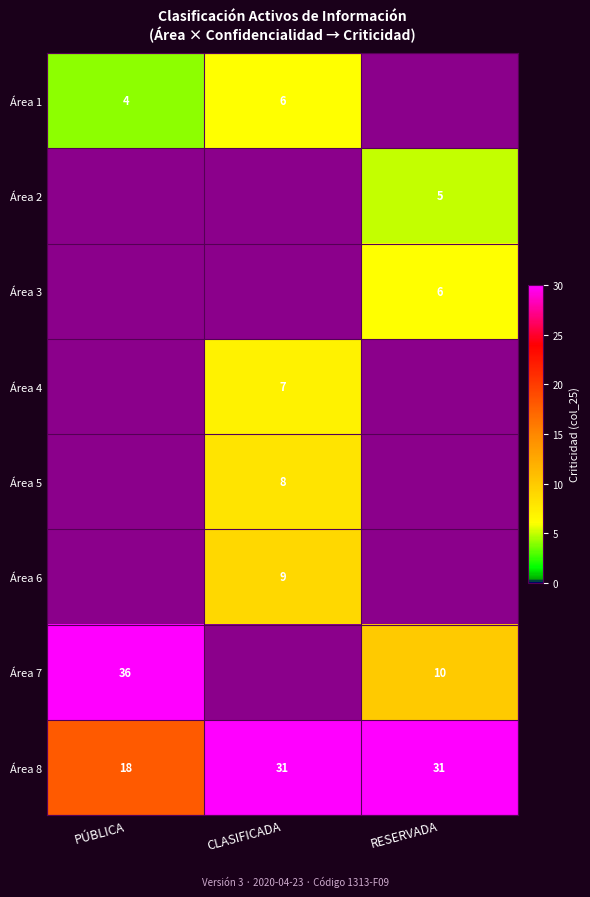

How many categories are shown in the chart?

3